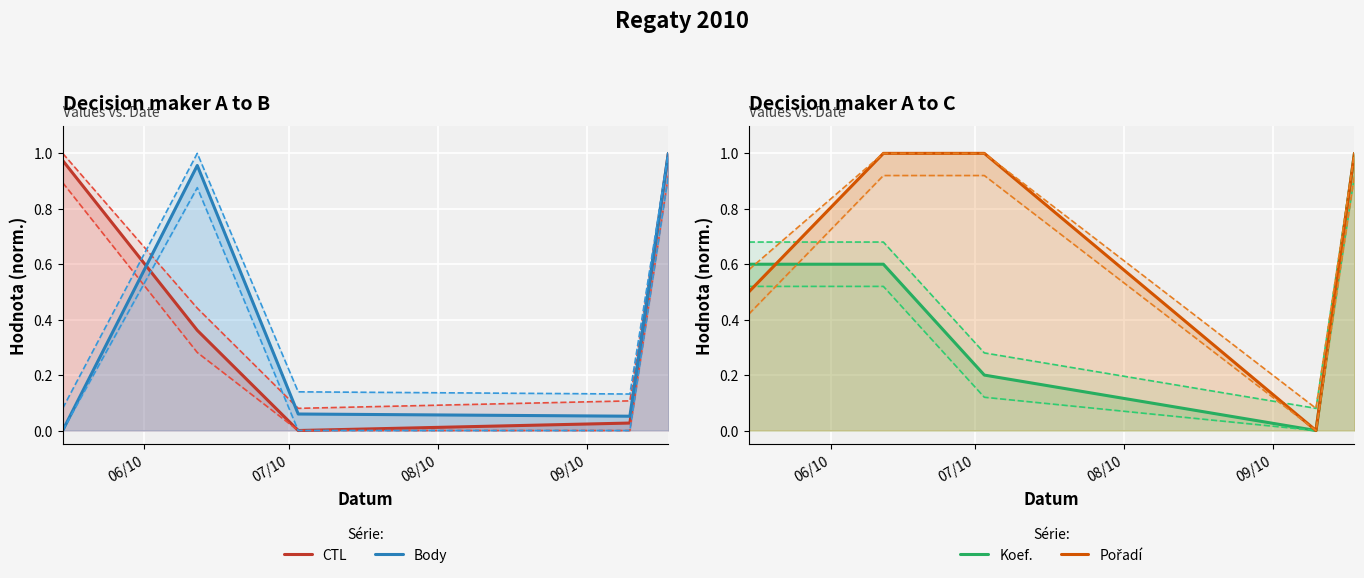

How many series are shown in this chart?

4